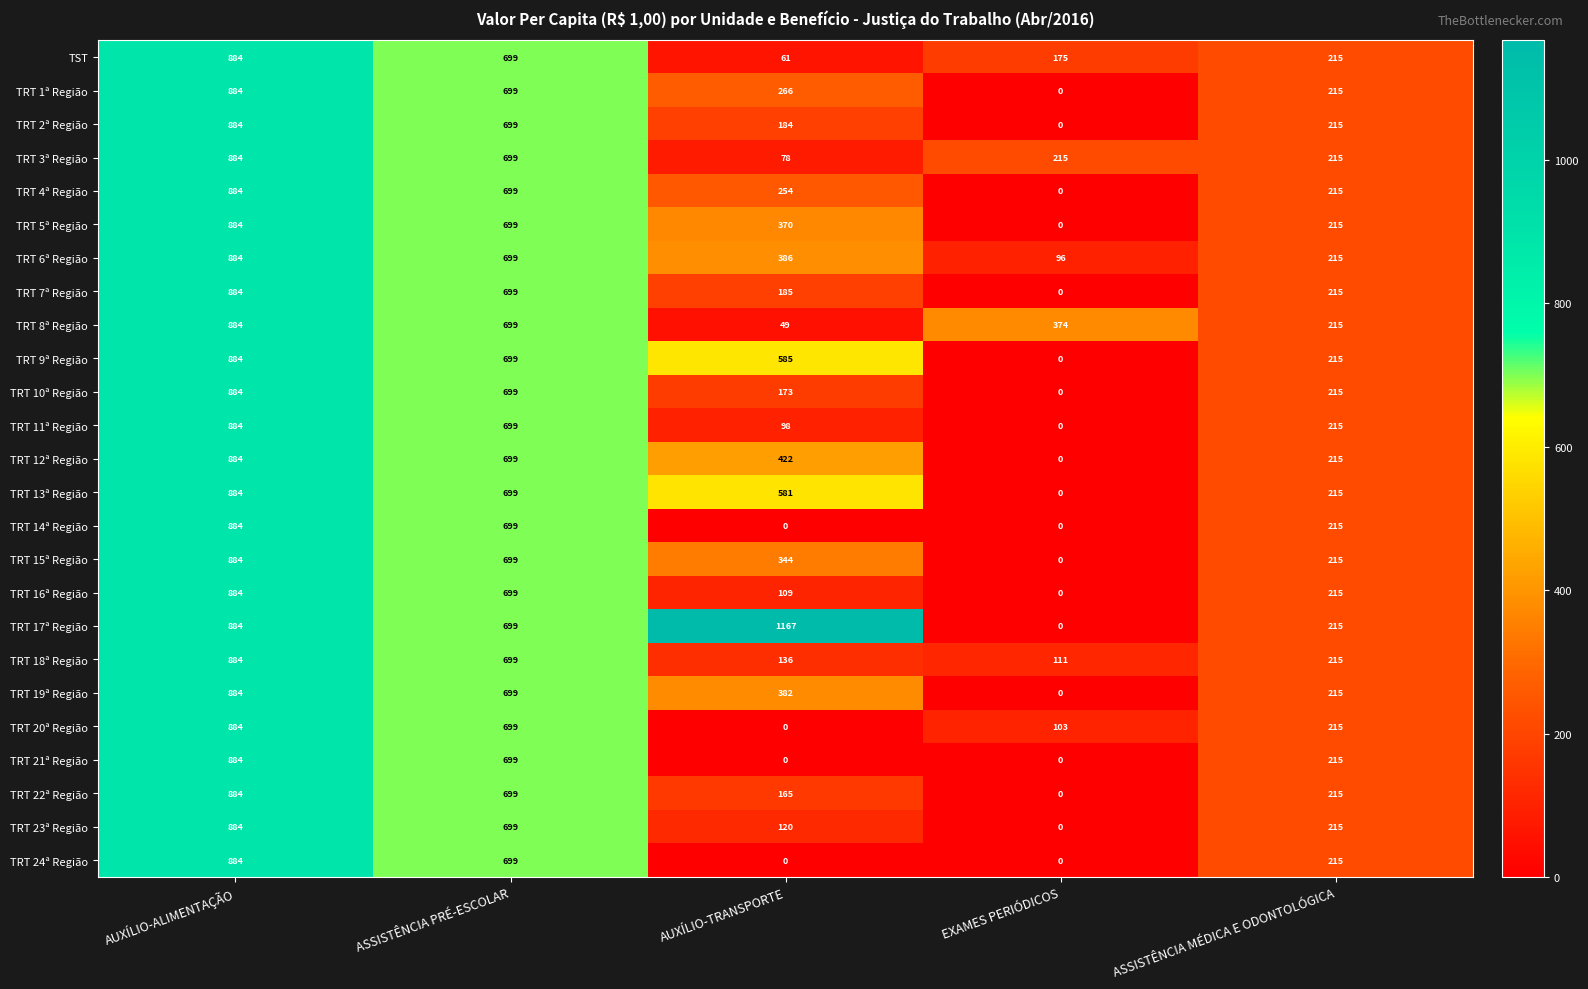

How many values in the TRT 7ª Região series are below 215?

2